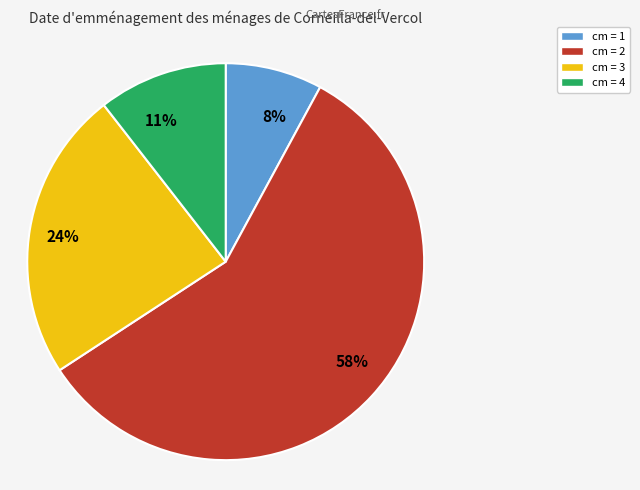

Is cm = 4 the majority of the pie?

No